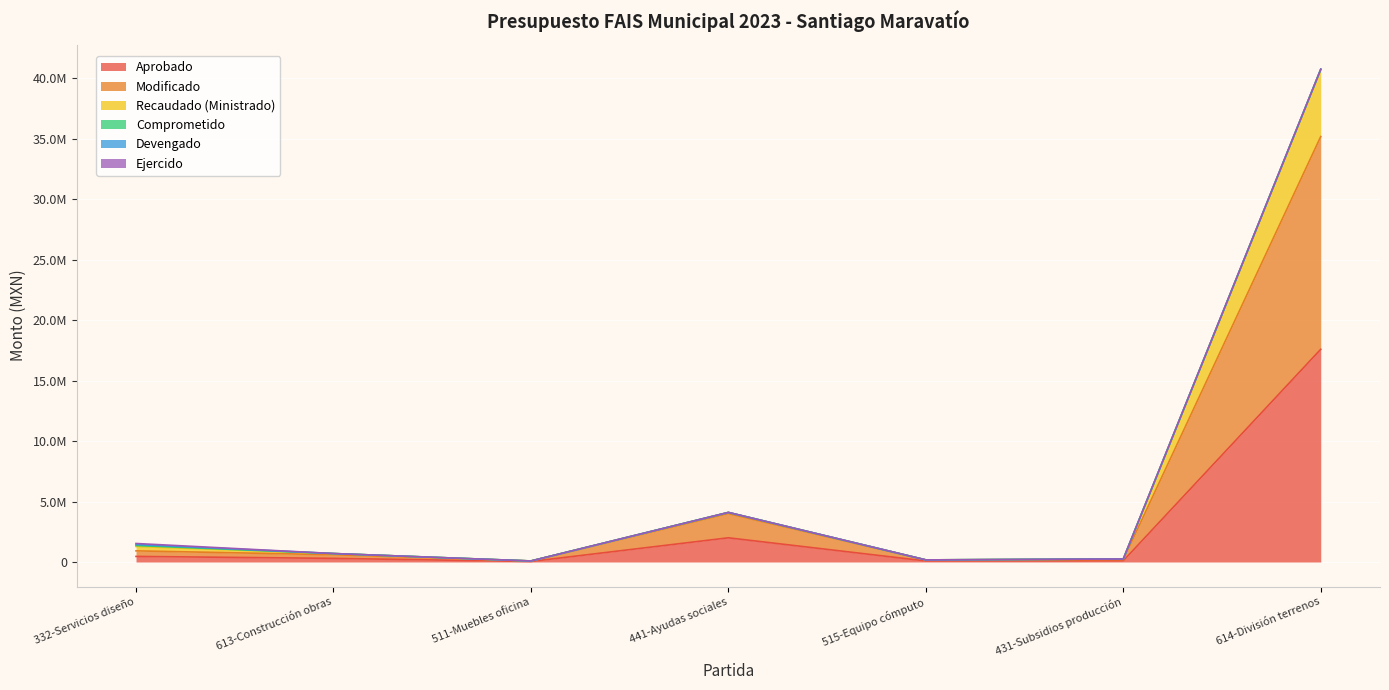

What is the spread (max minus min) of values at 332-Servicios diseño?

1070222.9